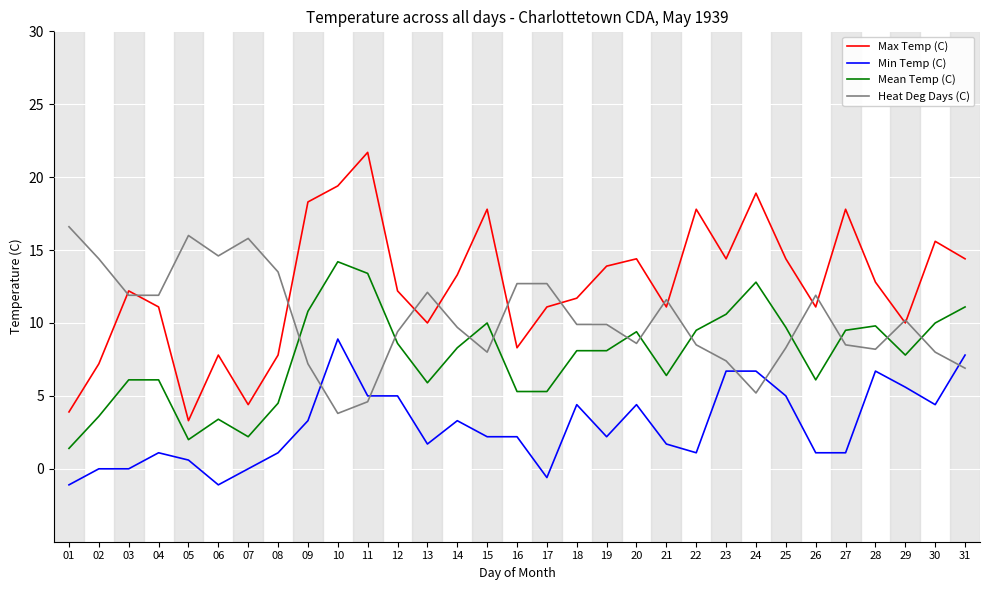

What is the difference between the second highest and second lowest values in the Max Temp (C) series?

15.5